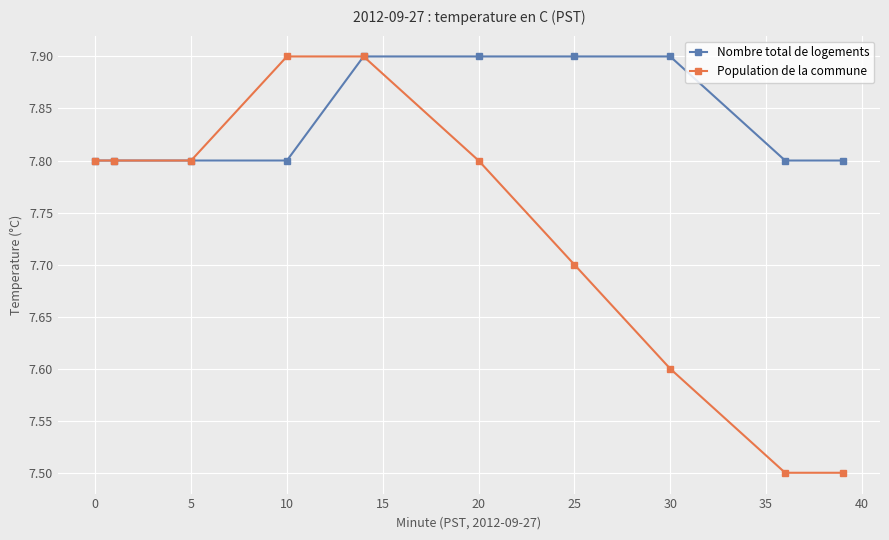

Which series has the largest range (max minus min)?

Population de la commune